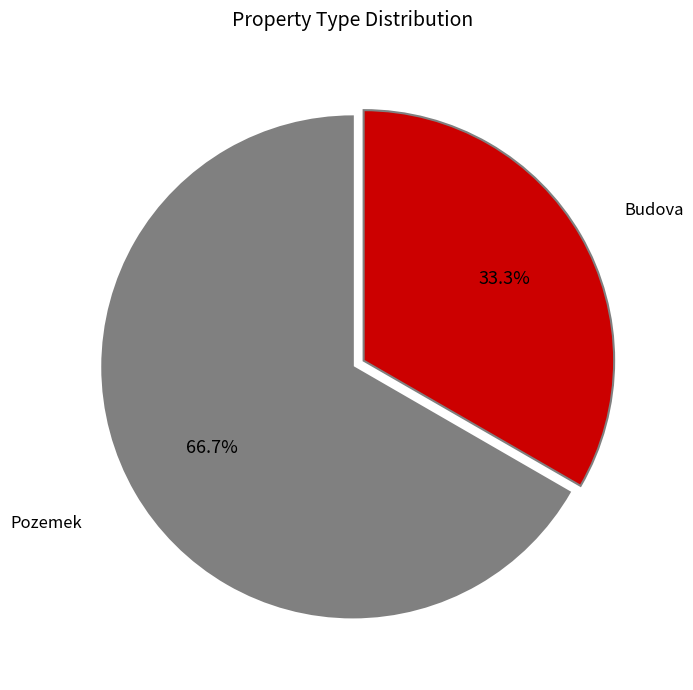

Count the number of slices in the pie.

2